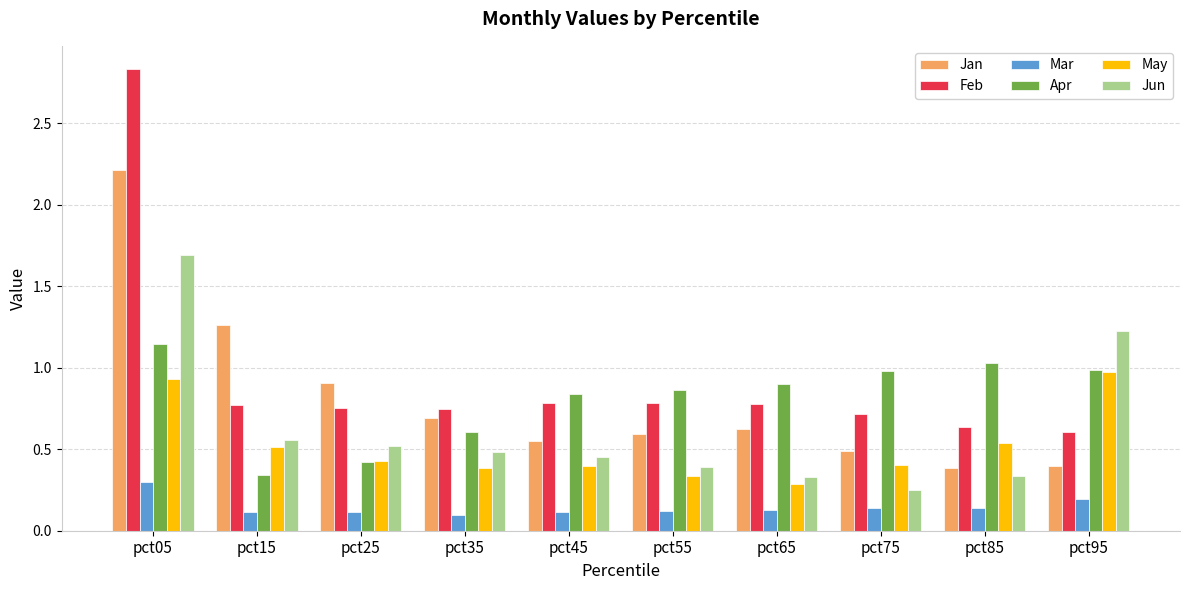

List the series in order of their peak value, highest first.

Feb, Jan, Jun, Apr, May, Mar